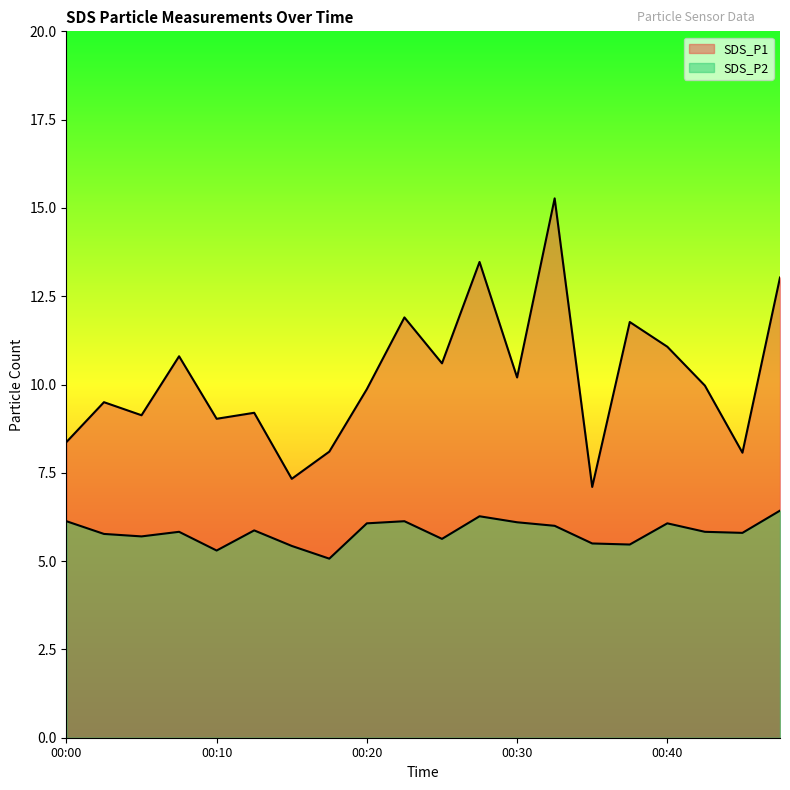

Which category has the highest value across all series?

00:32